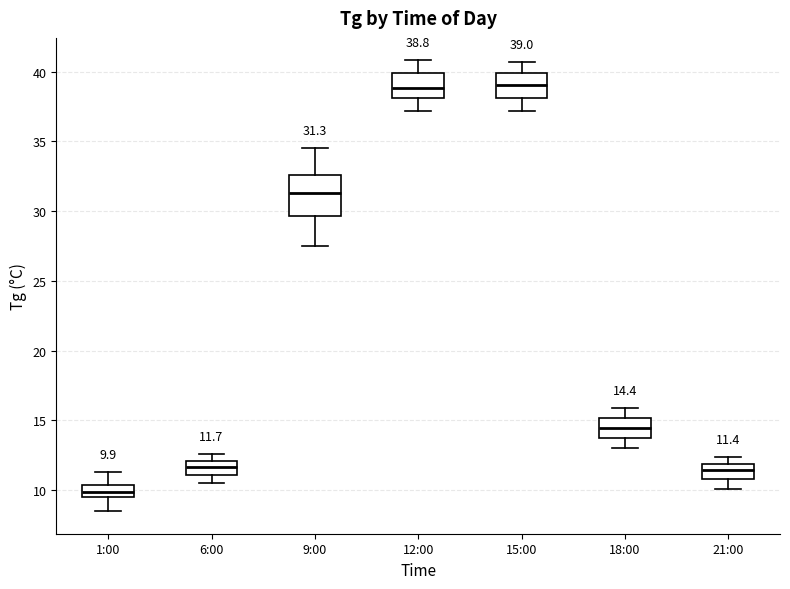

Comparing the boxes themselves (not the whiskers), which one is the tallest?

9:00